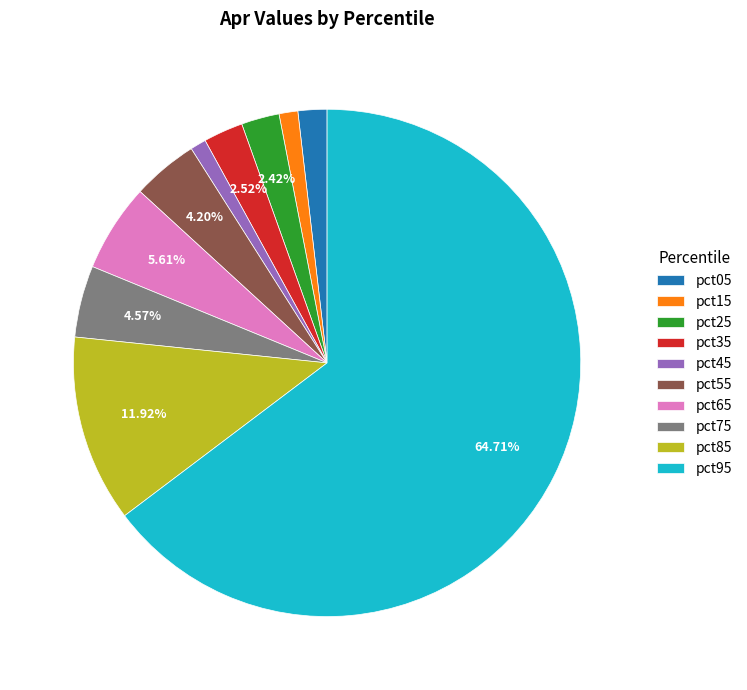

Is it true that pct25 is 8% of the pie?

False